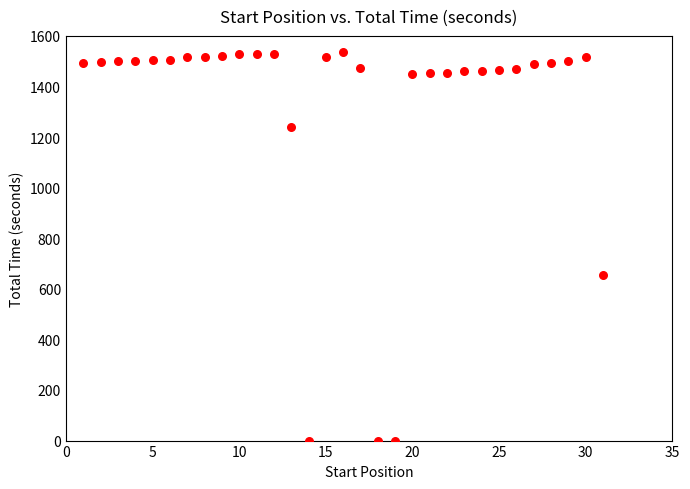

What is the range of Y values (max minus min)?

1534.8